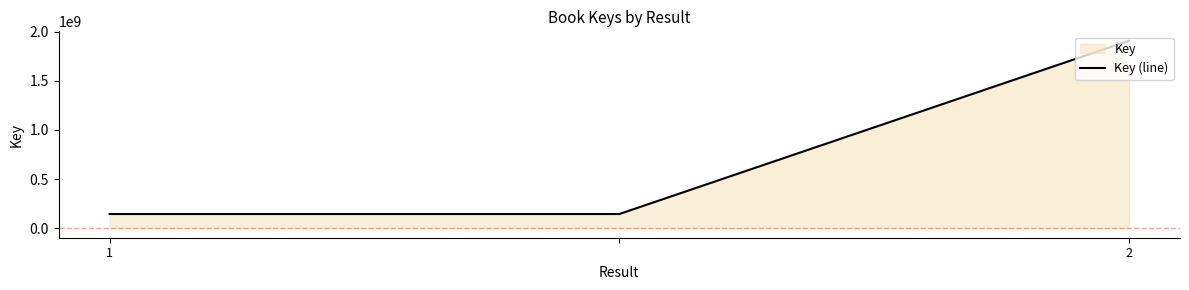

What is the average value?

732518941